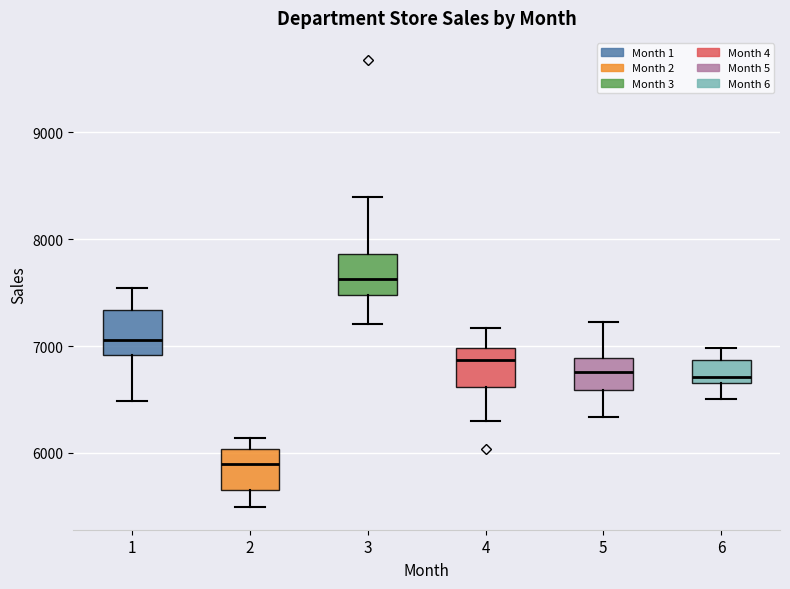

Reading left to right, transcribe this box plot: for each box, give where its median line is, the range the box spans, and where its two whiskers end, as read against the y-axis. The values are not printed on the chart, so give them approximately, as read against the axis.

1: median 7100, box 6900 to 7300, whiskers 6500 to 7500
2: median 5900, box 5600 to 6000, whiskers 5500 to 6100
3: median 7600, box 7500 to 7900, whiskers 7200 to 8400
4: median 6900, box 6600 to 7000, whiskers 6300 to 7200
5: median 6800, box 6600 to 6900, whiskers 6300 to 7200
6: median 6700 (just above the box's lower edge), box 6700 to 6900, whiskers 6500 to 7000